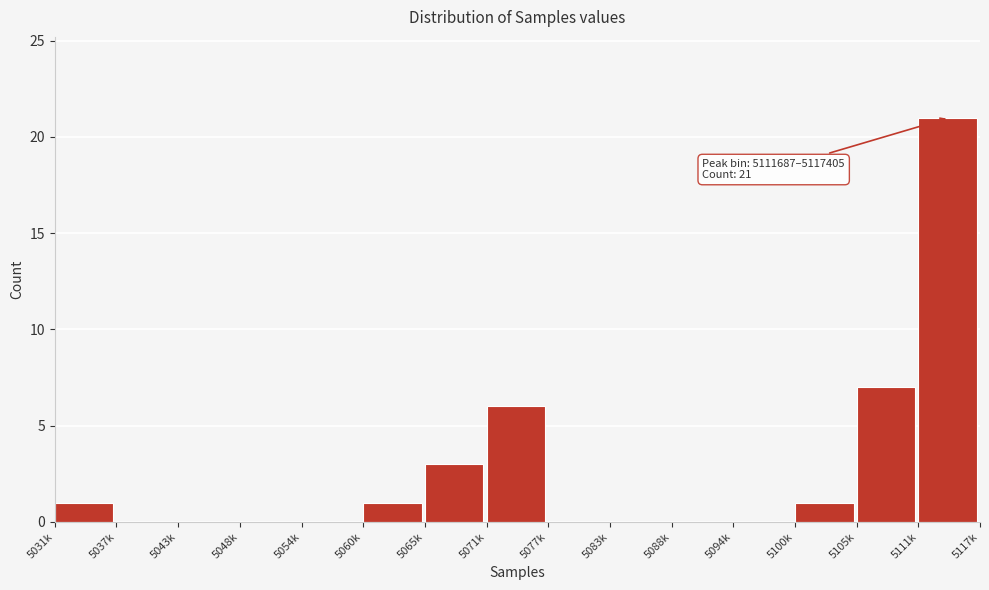

Reading left to right, list all the values displayed in this chart.

5031k=1	5037k=0	5043k=0	5048k=0	5054k=0	5060k=1	5065k=3	5071k=6	5077k=0	5083k=0	5088k=0	5094k=0	5100k=1	5105k=7	5111k=21